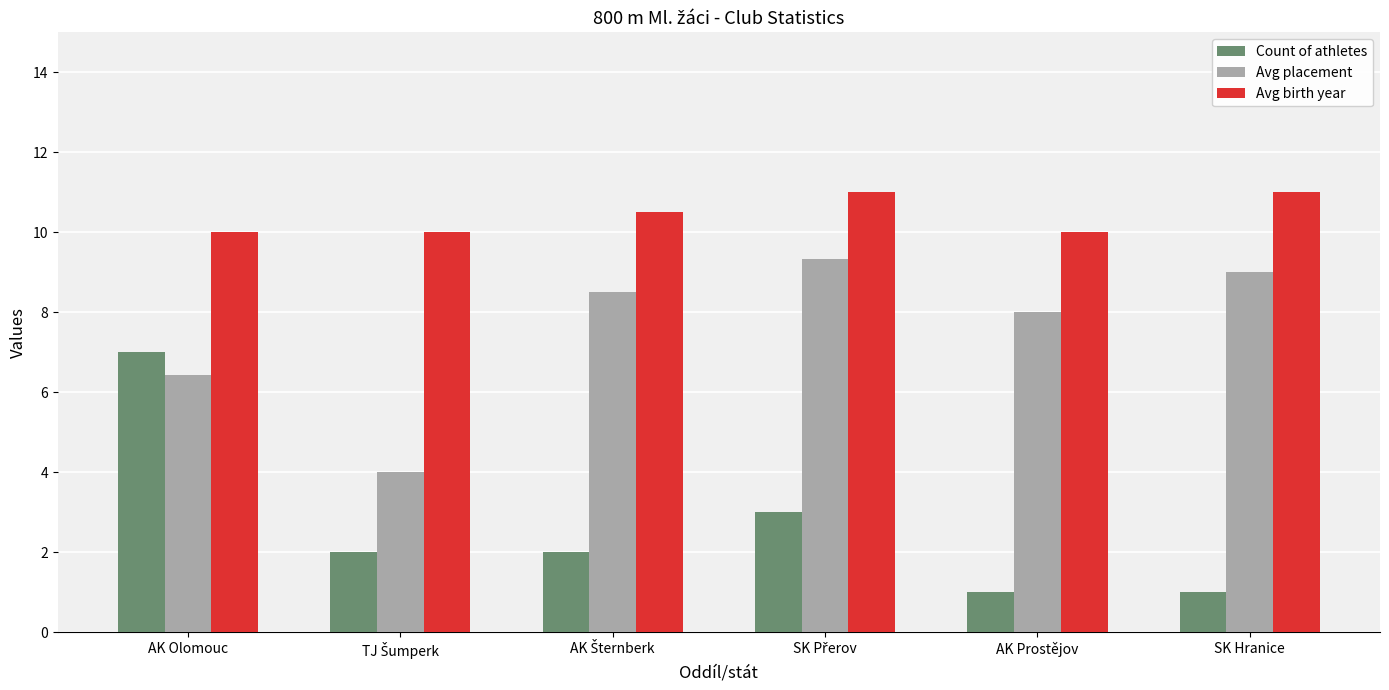

What is the value of the Count of athletes bar at the 3rd from the left?

2.0